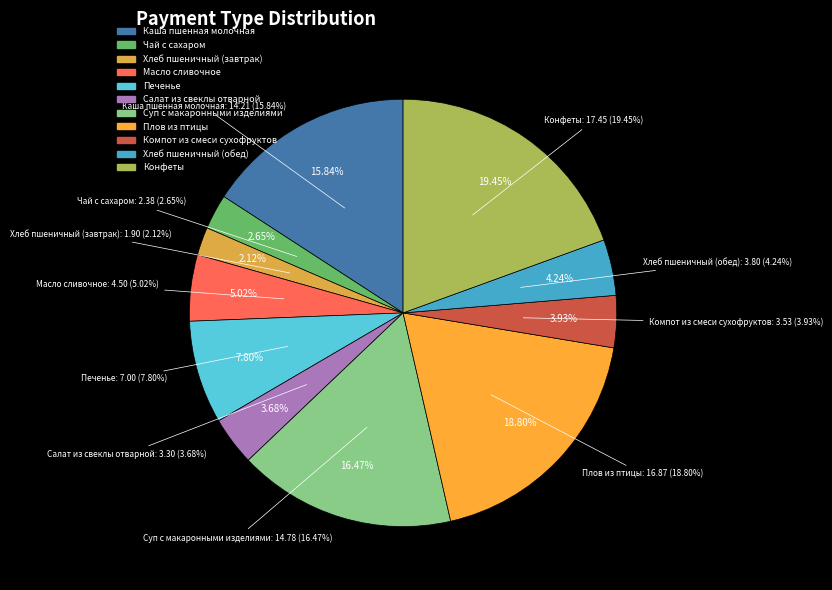

What is the largest slice in the pie chart?

Конфеты